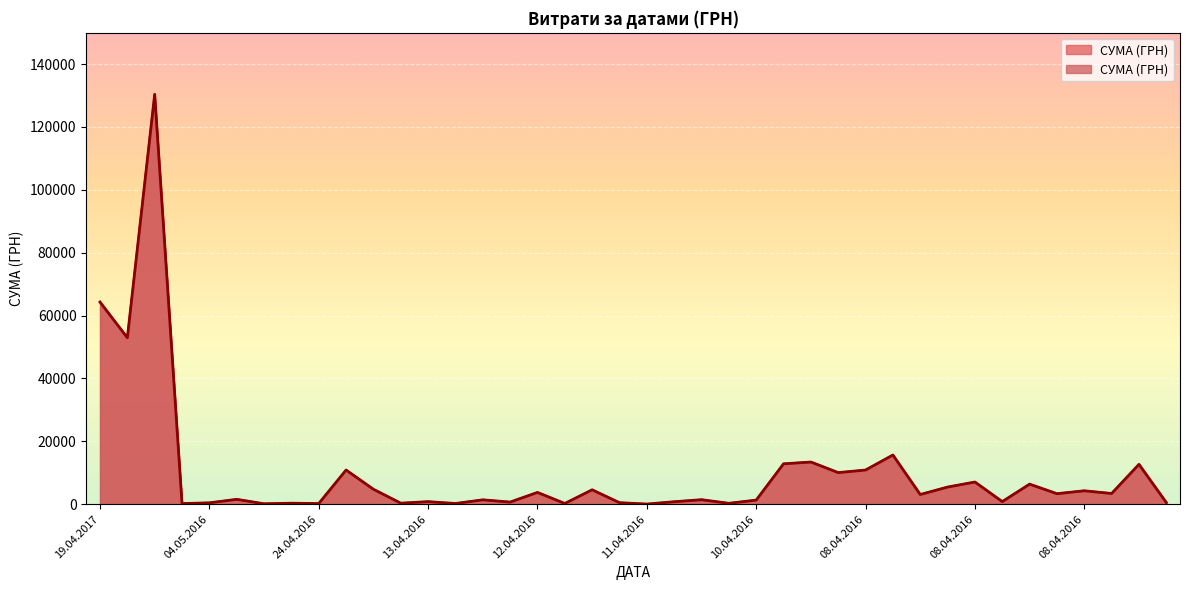

How many points are higher than both their immediate neighbors (excluding endpoints)?

15